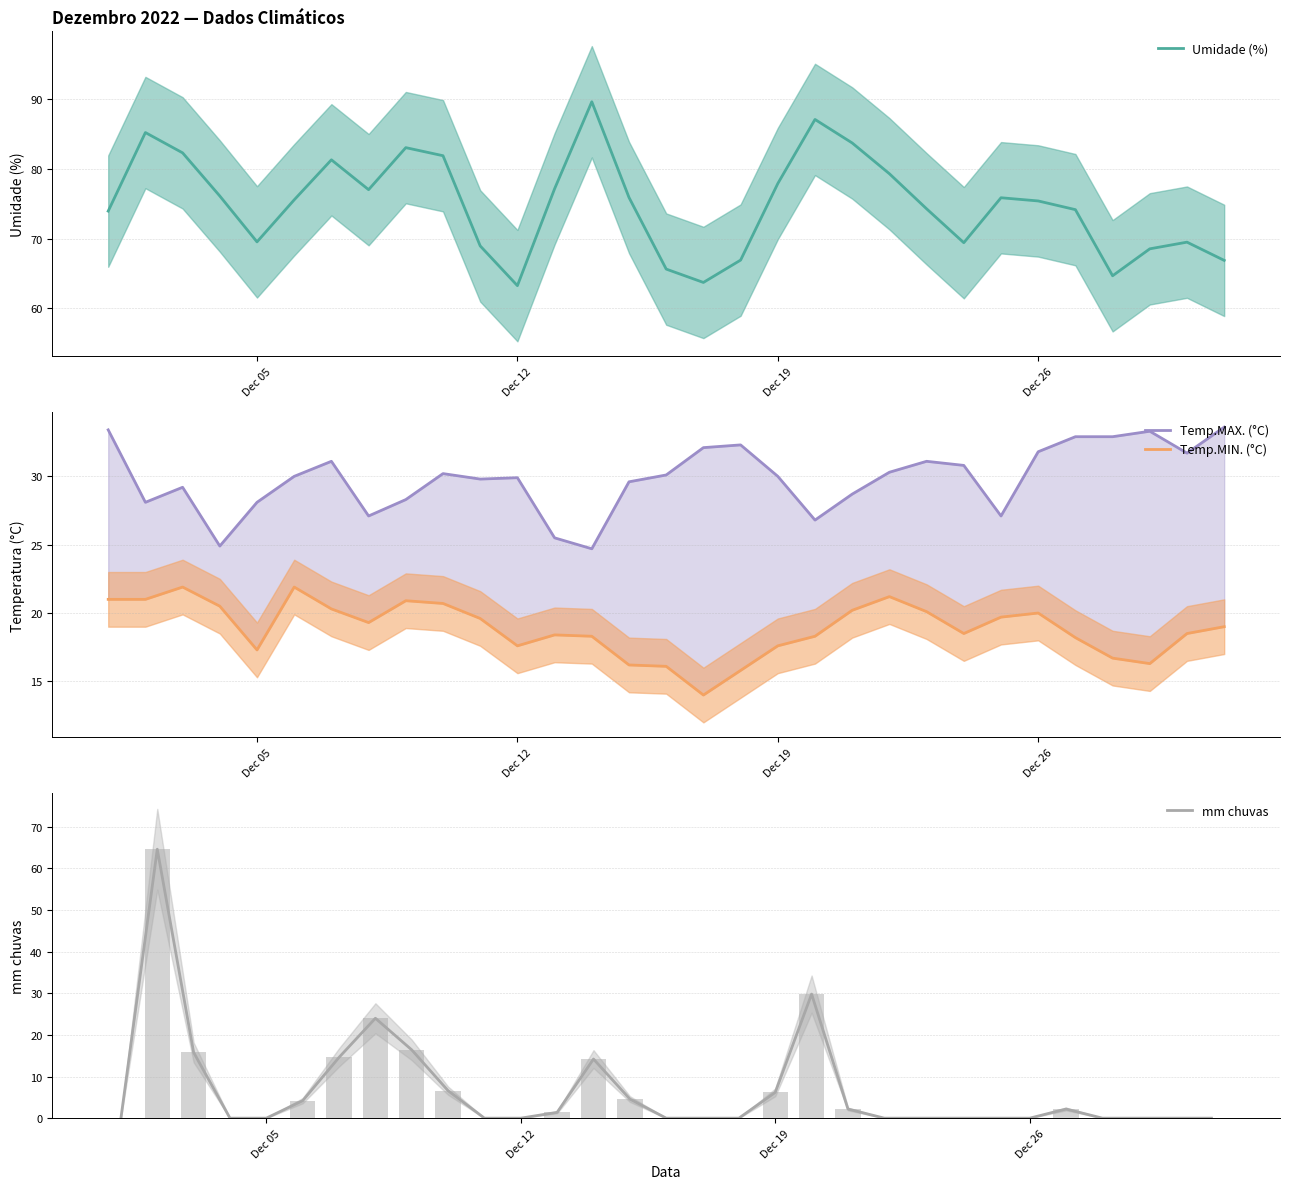

What is the highest value of the Umidade (%) series?

89.7